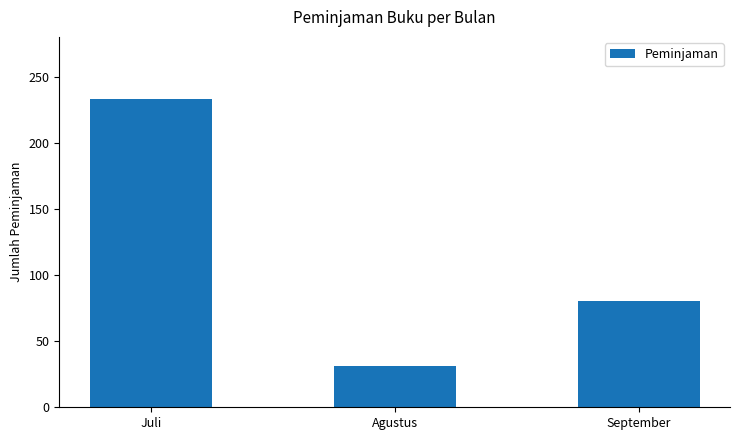

List the labels in order of value, smallest first.

Agustus, September, Juli